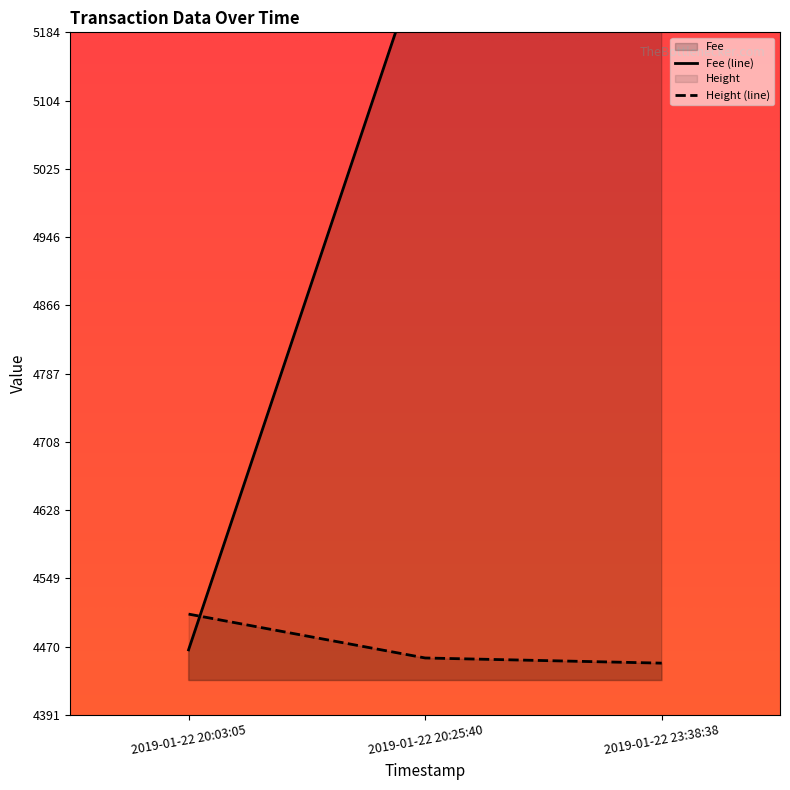

Which label corresponds to the largest value in the chart?

2019-01-22 23:38:38